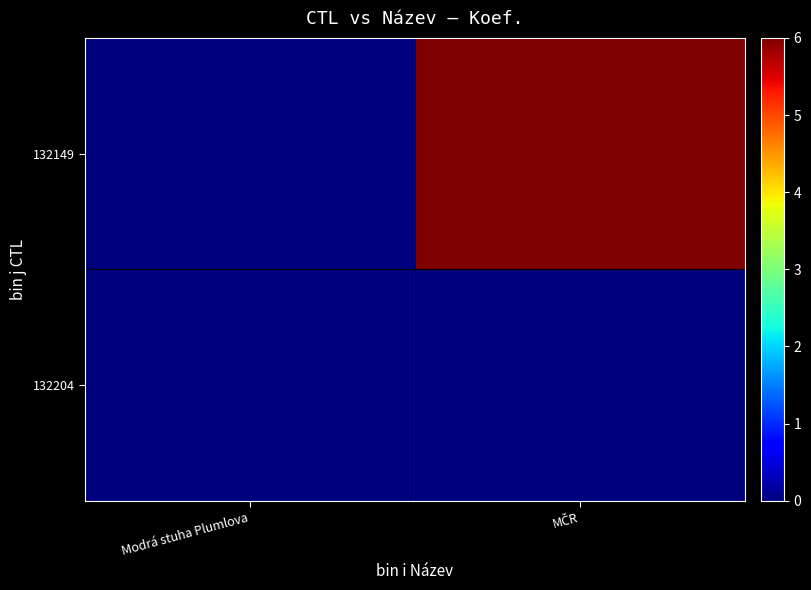

Rank the series by their maximum value, from highest to lowest.

132149, 132204